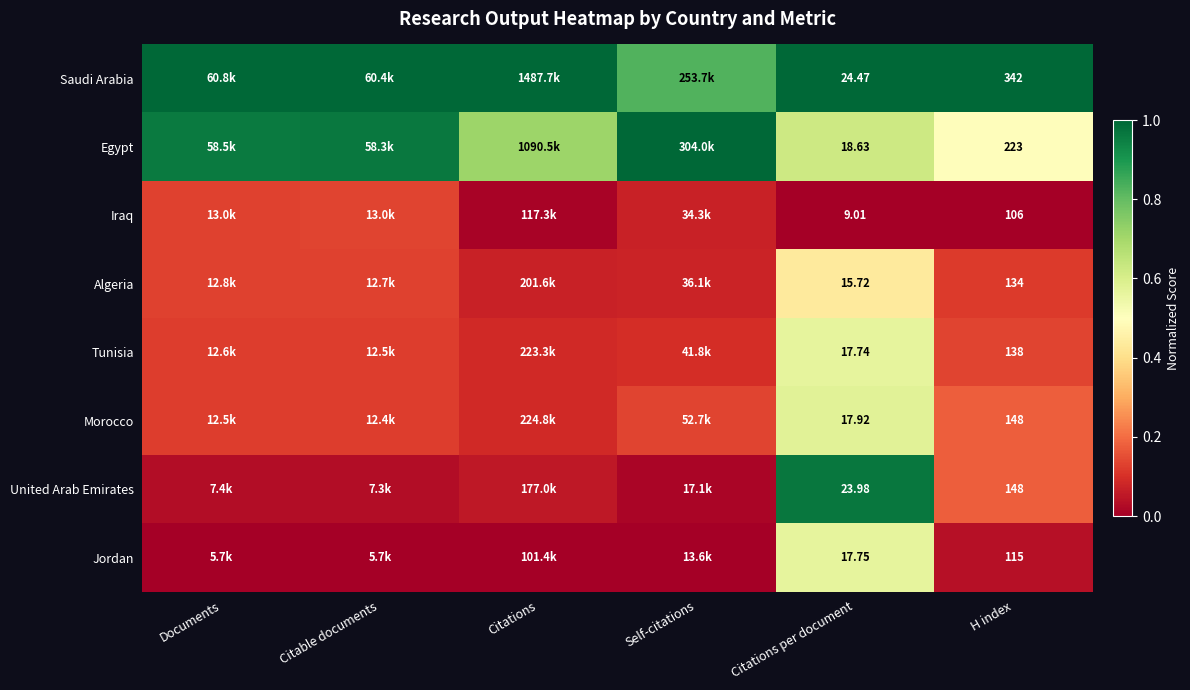

At which label is Egypt closest to 0?

H index